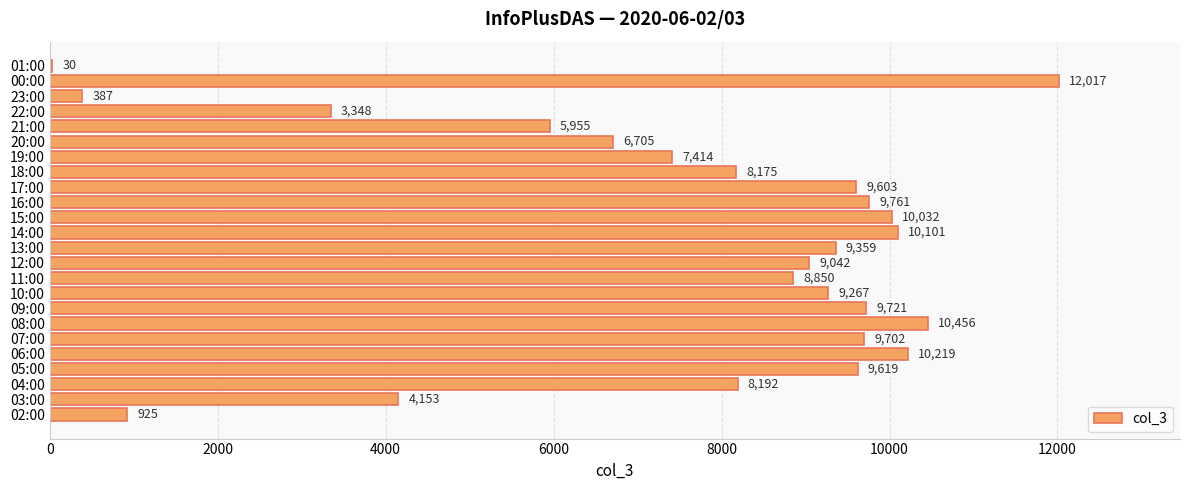

What is the greatest value displayed?

12017